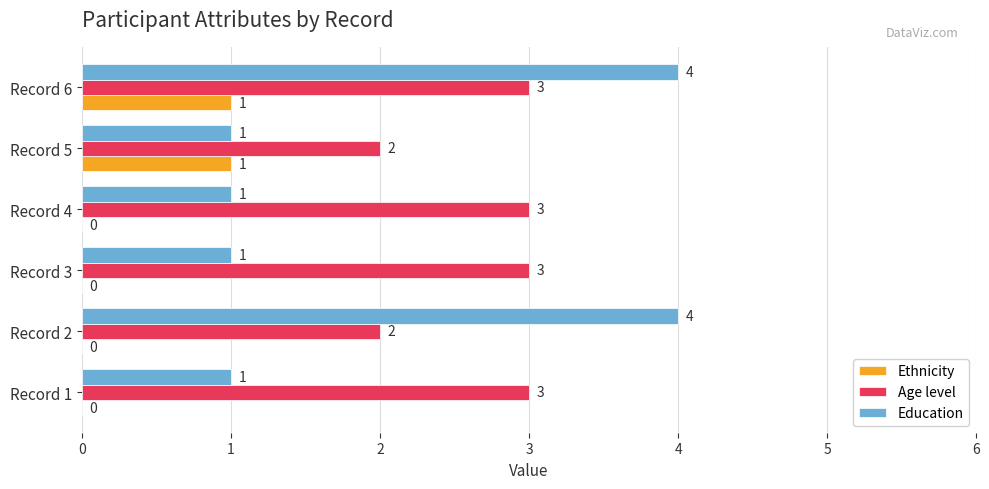

Which series has the largest total across all categories?

Age level